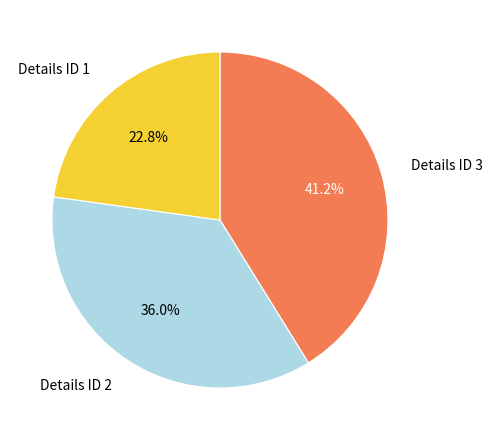

How much of the chart is everything except Details ID 1?

77.2%